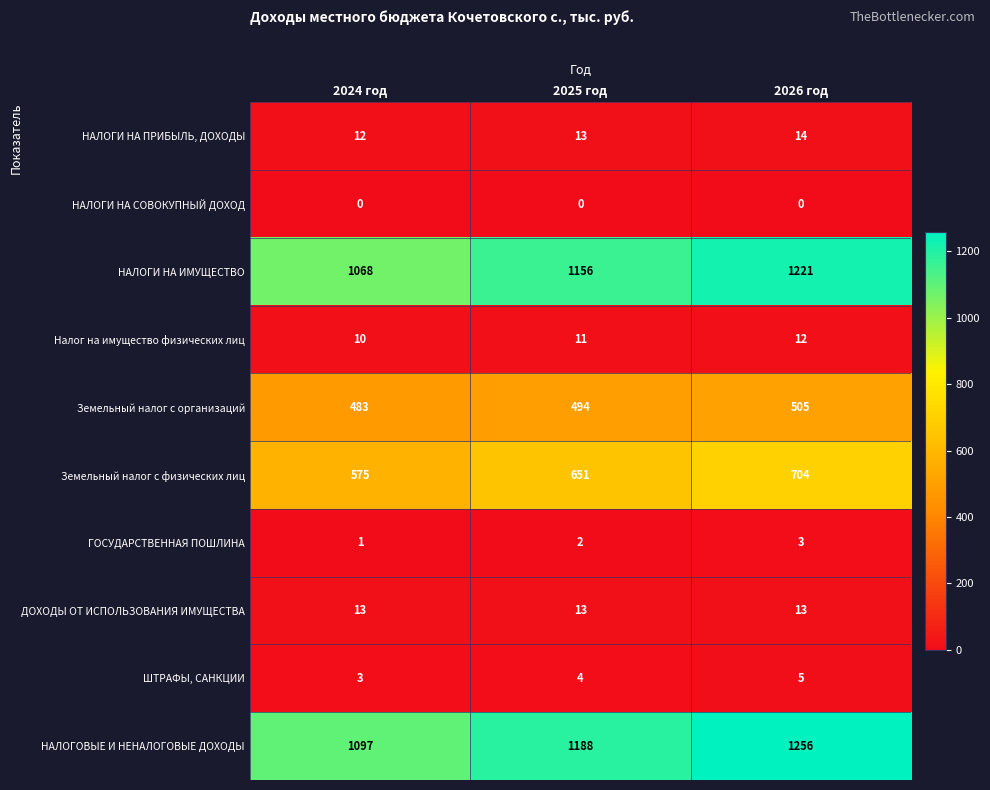

What is the sum of the Земельный налог с организаций values at 2026 год and 2024 год?

988